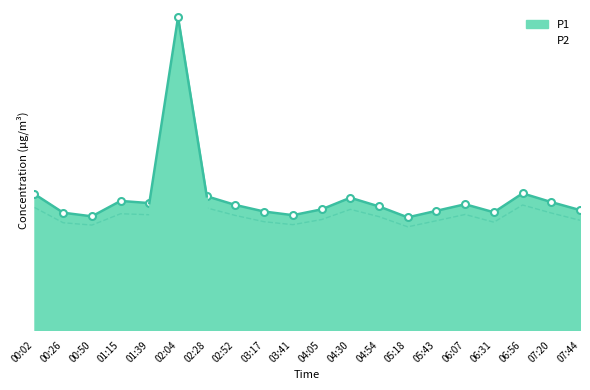

What is the maximum value for P2?

8.6